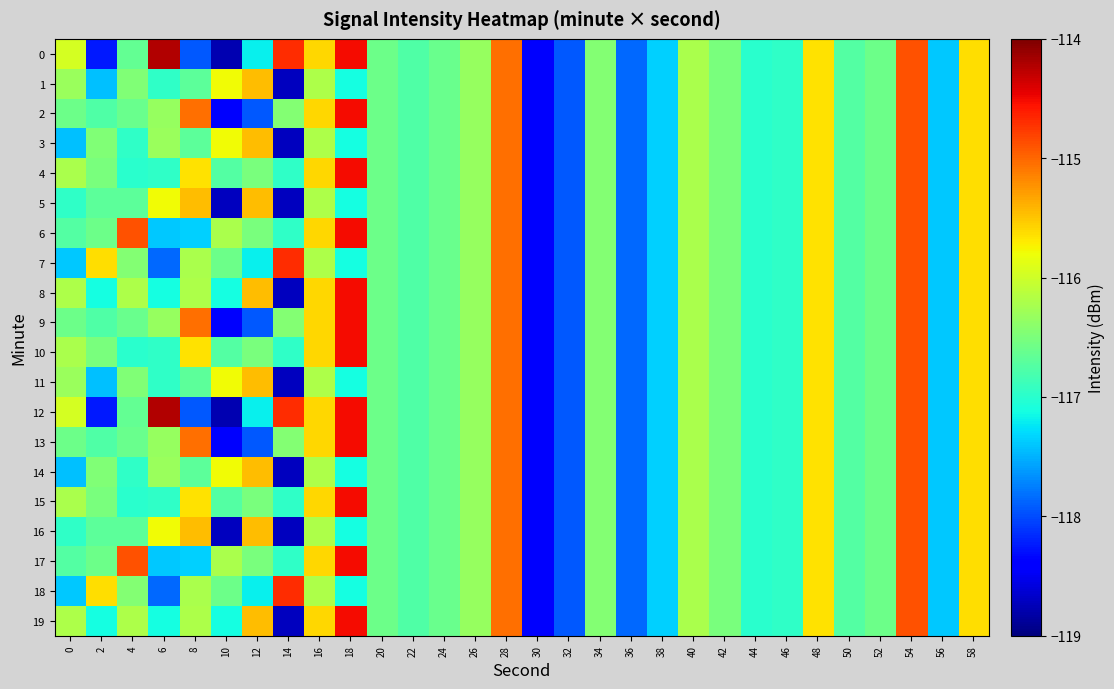

Reading left to right, what are all the values shown in this chart?

0: 0=-116.0	2=-118.2	4=-116.6	6=-114.2	8=-117.9	10=-118.8	12=-117.2	14=-114.7	16=-115.6	18=-114.5	20=-116.6	22=-116.8	24=-116.6	26=-116.3	28=-115.1	30=-118.4	32=-117.9	34=-116.5	36=-117.9	38=-117.3	40=-116.2	42=-116.5	44=-117.0	46=-117.0	48=-115.6	50=-116.7	52=-116.6	54=-114.9	56=-117.4	58=-115.6
1: 0=-116.3	2=-117.4	4=-116.5	6=-117.0	8=-116.7	10=-115.8	12=-115.5	14=-118.7	16=-116.2	18=-117.1	20=-116.6	22=-116.8	24=-116.6	26=-116.3	28=-115.1	30=-118.4	32=-117.9	34=-116.5	36=-117.9	38=-117.3	40=-116.2	42=-116.5	44=-117.0	46=-117.0	48=-115.6	50=-116.7	52=-116.6	54=-114.9	56=-117.4	58=-115.6
2: 0=-116.6	2=-116.8	4=-116.6	6=-116.3	8=-115.1	10=-118.4	12=-117.9	14=-116.5	16=-115.6	18=-114.5	20=-116.6	22=-116.8	24=-116.6	26=-116.3	28=-115.1	30=-118.4	32=-117.9	34=-116.5	36=-117.9	38=-117.3	40=-116.2	42=-116.5	44=-117.0	46=-117.0	48=-115.6	50=-116.7	52=-116.6	54=-114.9	56=-117.4	58=-115.6
3: 0=-117.4	2=-116.5	4=-117.0	6=-116.3	8=-116.7	10=-115.8	12=-115.5	14=-118.7	16=-116.2	18=-117.1	20=-116.6	22=-116.8	24=-116.6	26=-116.3	28=-115.1	30=-118.4	32=-117.9	34=-116.5	36=-117.9	38=-117.3	40=-116.2	42=-116.5	44=-117.0	46=-117.0	48=-115.6	50=-116.7	52=-116.6	54=-114.9	56=-117.4	58=-115.6
4: 0=-116.2	2=-116.5	4=-117.0	6=-117.0	8=-115.6	10=-116.7	12=-116.5	14=-117.0	16=-115.6	18=-114.5	20=-116.6	22=-116.8	24=-116.6	26=-116.3	28=-115.1	30=-118.4	32=-117.9	34=-116.5	36=-117.9	38=-117.3	40=-116.2	42=-116.5	44=-117.0	46=-117.0	48=-115.6	50=-116.7	52=-116.6	54=-114.9	56=-117.4	58=-115.6
5: 0=-117.0	2=-116.7	4=-116.7	6=-115.8	8=-115.5	10=-118.7	12=-115.5	14=-118.7	16=-116.2	18=-117.1	20=-116.6	22=-116.8	24=-116.6	26=-116.3	28=-115.1	30=-118.4	32=-117.9	34=-116.5	36=-117.9	38=-117.3	40=-116.2	42=-116.5	44=-117.0	46=-117.0	48=-115.6	50=-116.7	52=-116.6	54=-114.9	56=-117.4	58=-115.6
6: 0=-116.7	2=-116.6	4=-114.9	6=-117.4	8=-117.3	10=-116.2	12=-116.5	14=-117.0	16=-115.6	18=-114.5	20=-116.6	22=-116.8	24=-116.6	26=-116.3	28=-115.1	30=-118.4	32=-117.9	34=-116.5	36=-117.9	38=-117.3	40=-116.2	42=-116.5	44=-117.0	46=-117.0	48=-115.6	50=-116.7	52=-116.6	54=-114.9	56=-117.4	58=-115.6
7: 0=-117.4	2=-115.6	4=-116.5	6=-117.9	8=-116.2	10=-116.6	12=-117.2	14=-114.7	16=-116.2	18=-117.1	20=-116.6	22=-116.8	24=-116.6	26=-116.3	28=-115.1	30=-118.4	32=-117.9	34=-116.5	36=-117.9	38=-117.3	40=-116.2	42=-116.5	44=-117.0	46=-117.0	48=-115.6	50=-116.7	52=-116.6	54=-114.9	56=-117.4	58=-115.6
8: 0=-116.2	2=-117.1	4=-116.2	6=-117.1	8=-116.2	10=-117.1	12=-115.5	14=-118.7	16=-115.6	18=-114.5	20=-116.6	22=-116.8	24=-116.6	26=-116.3	28=-115.1	30=-118.4	32=-117.9	34=-116.5	36=-117.9	38=-117.3	40=-116.2	42=-116.5	44=-117.0	46=-117.0	48=-115.6	50=-116.7	52=-116.6	54=-114.9	56=-117.4	58=-115.6
9: 0=-116.6	2=-116.8	4=-116.6	6=-116.3	8=-115.1	10=-118.4	12=-117.9	14=-116.5	16=-115.6	18=-114.5	20=-116.6	22=-116.8	24=-116.6	26=-116.3	28=-115.1	30=-118.4	32=-117.9	34=-116.5	36=-117.9	38=-117.3	40=-116.2	42=-116.5	44=-117.0	46=-117.0	48=-115.6	50=-116.7	52=-116.6	54=-114.9	56=-117.4	58=-115.6
10: 0=-116.2	2=-116.5	4=-117.0	6=-117.0	8=-115.6	10=-116.7	12=-116.5	14=-117.0	16=-115.6	18=-114.5	20=-116.6	22=-116.8	24=-116.6	26=-116.3	28=-115.1	30=-118.4	32=-117.9	34=-116.5	36=-117.9	38=-117.3	40=-116.2	42=-116.5	44=-117.0	46=-117.0	48=-115.6	50=-116.7	52=-116.6	54=-114.9	56=-117.4	58=-115.6
11: 0=-116.3	2=-117.4	4=-116.5	6=-117.0	8=-116.7	10=-115.8	12=-115.5	14=-118.7	16=-116.2	18=-117.1	20=-116.6	22=-116.8	24=-116.6	26=-116.3	28=-115.1	30=-118.4	32=-117.9	34=-116.5	36=-117.9	38=-117.3	40=-116.2	42=-116.5	44=-117.0	46=-117.0	48=-115.6	50=-116.7	52=-116.6	54=-114.9	56=-117.4	58=-115.6
12: 0=-116.0	2=-118.2	4=-116.6	6=-114.2	8=-117.9	10=-118.8	12=-117.2	14=-114.7	16=-115.6	18=-114.5	20=-116.6	22=-116.8	24=-116.6	26=-116.3	28=-115.1	30=-118.4	32=-117.9	34=-116.5	36=-117.9	38=-117.3	40=-116.2	42=-116.5	44=-117.0	46=-117.0	48=-115.6	50=-116.7	52=-116.6	54=-114.9	56=-117.4	58=-115.6
13: 0=-116.6	2=-116.8	4=-116.6	6=-116.3	8=-115.1	10=-118.4	12=-117.9	14=-116.5	16=-115.6	18=-114.5	20=-116.6	22=-116.8	24=-116.6	26=-116.3	28=-115.1	30=-118.4	32=-117.9	34=-116.5	36=-117.9	38=-117.3	40=-116.2	42=-116.5	44=-117.0	46=-117.0	48=-115.6	50=-116.7	52=-116.6	54=-114.9	56=-117.4	58=-115.6
14: 0=-117.4	2=-116.5	4=-117.0	6=-116.3	8=-116.7	10=-115.8	12=-115.5	14=-118.7	16=-116.2	18=-117.1	20=-116.6	22=-116.8	24=-116.6	26=-116.3	28=-115.1	30=-118.4	32=-117.9	34=-116.5	36=-117.9	38=-117.3	40=-116.2	42=-116.5	44=-117.0	46=-117.0	48=-115.6	50=-116.7	52=-116.6	54=-114.9	56=-117.4	58=-115.6
15: 0=-116.2	2=-116.5	4=-117.0	6=-117.0	8=-115.6	10=-116.7	12=-116.5	14=-117.0	16=-115.6	18=-114.5	20=-116.6	22=-116.8	24=-116.6	26=-116.3	28=-115.1	30=-118.4	32=-117.9	34=-116.5	36=-117.9	38=-117.3	40=-116.2	42=-116.5	44=-117.0	46=-117.0	48=-115.6	50=-116.7	52=-116.6	54=-114.9	56=-117.4	58=-115.6
16: 0=-117.0	2=-116.7	4=-116.7	6=-115.8	8=-115.5	10=-118.7	12=-115.5	14=-118.7	16=-116.2	18=-117.1	20=-116.6	22=-116.8	24=-116.6	26=-116.3	28=-115.1	30=-118.4	32=-117.9	34=-116.5	36=-117.9	38=-117.3	40=-116.2	42=-116.5	44=-117.0	46=-117.0	48=-115.6	50=-116.7	52=-116.6	54=-114.9	56=-117.4	58=-115.6
17: 0=-116.7	2=-116.6	4=-114.9	6=-117.4	8=-117.3	10=-116.2	12=-116.5	14=-117.0	16=-115.6	18=-114.5	20=-116.6	22=-116.8	24=-116.6	26=-116.3	28=-115.1	30=-118.4	32=-117.9	34=-116.5	36=-117.9	38=-117.3	40=-116.2	42=-116.5	44=-117.0	46=-117.0	48=-115.6	50=-116.7	52=-116.6	54=-114.9	56=-117.4	58=-115.6
18: 0=-117.4	2=-115.6	4=-116.5	6=-117.9	8=-116.2	10=-116.6	12=-117.2	14=-114.7	16=-116.2	18=-117.1	20=-116.6	22=-116.8	24=-116.6	26=-116.3	28=-115.1	30=-118.4	32=-117.9	34=-116.5	36=-117.9	38=-117.3	40=-116.2	42=-116.5	44=-117.0	46=-117.0	48=-115.6	50=-116.7	52=-116.6	54=-114.9	56=-117.4	58=-115.6
19: 0=-116.2	2=-117.1	4=-116.2	6=-117.1	8=-116.2	10=-117.1	12=-115.5	14=-118.7	16=-115.6	18=-114.5	20=-116.6	22=-116.8	24=-116.6	26=-116.3	28=-115.1	30=-118.4	32=-117.9	34=-116.5	36=-117.9	38=-117.3	40=-116.2	42=-116.5	44=-117.0	46=-117.0	48=-115.6	50=-116.7	52=-116.6	54=-114.9	56=-117.4	58=-115.6